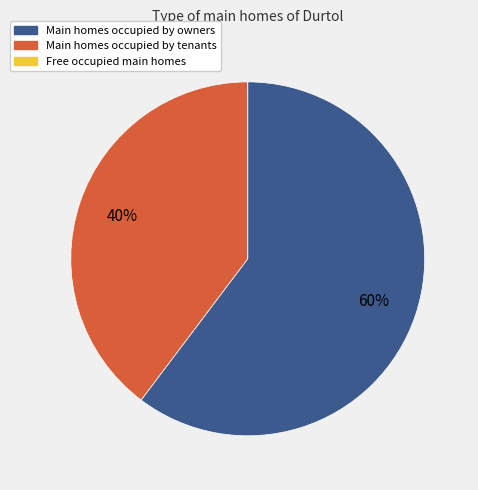

To the nearest percent, what is the average slice percentage?

33%